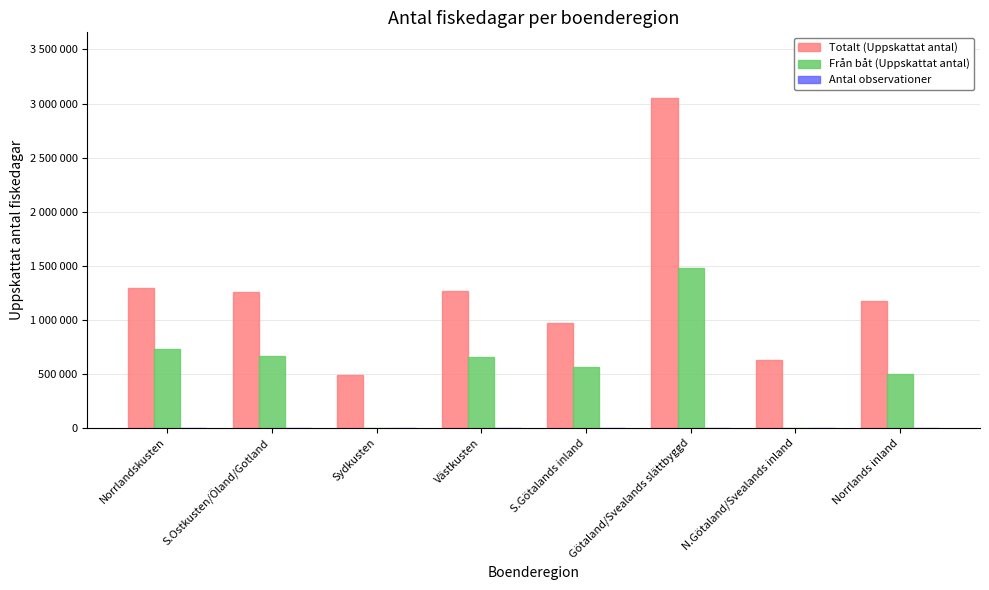

Are the bars grouped side by side (vs. stacked)?

Yes